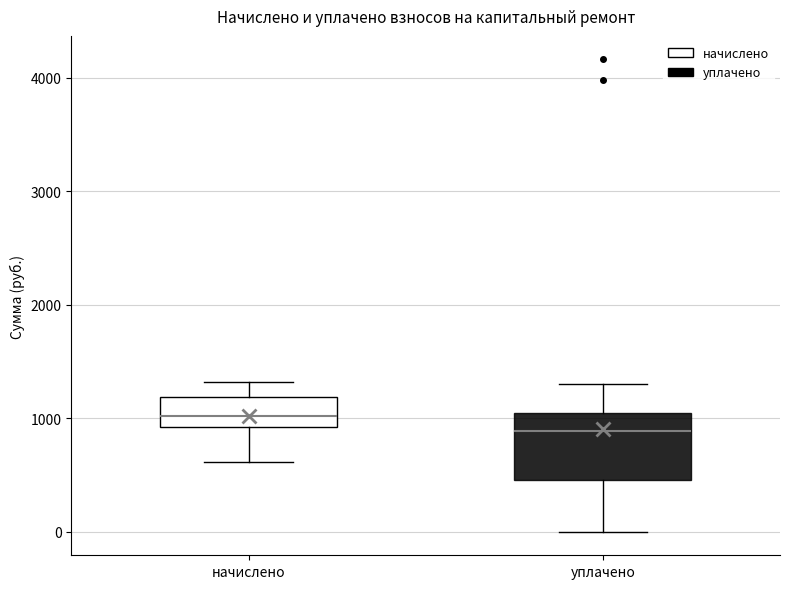

Where does the upper whisker of the box for уплачено end on the y-axis? The values are not printed on the chart, so give them approximately, as read against the axis.

1300